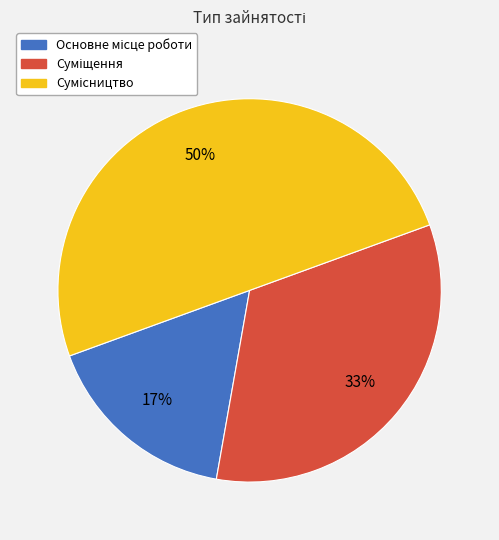

To the nearest percent, what is the average slice percentage?

33%